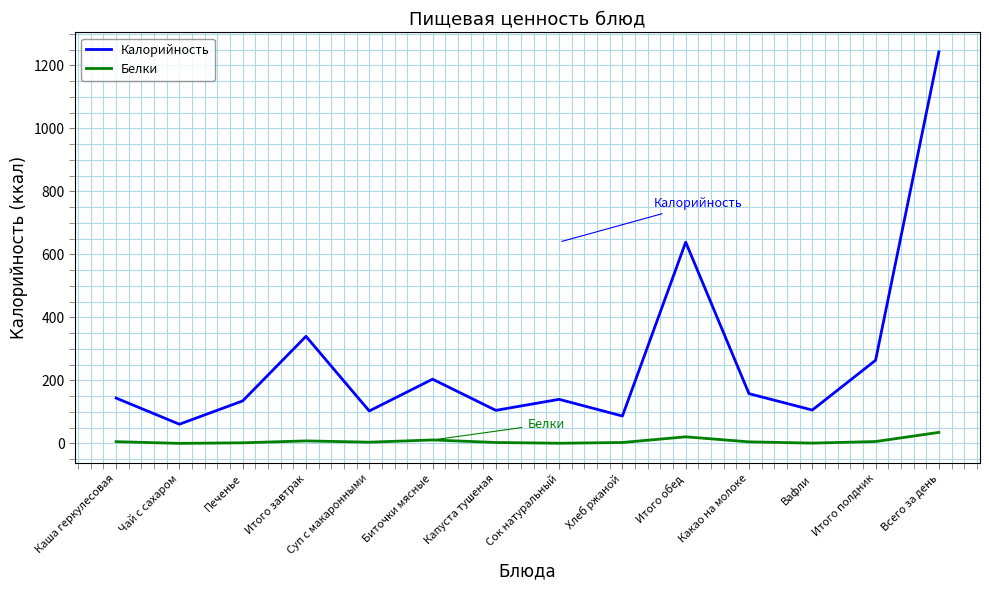

List the series in order of their peak value, highest first.

Калорийность, Белки